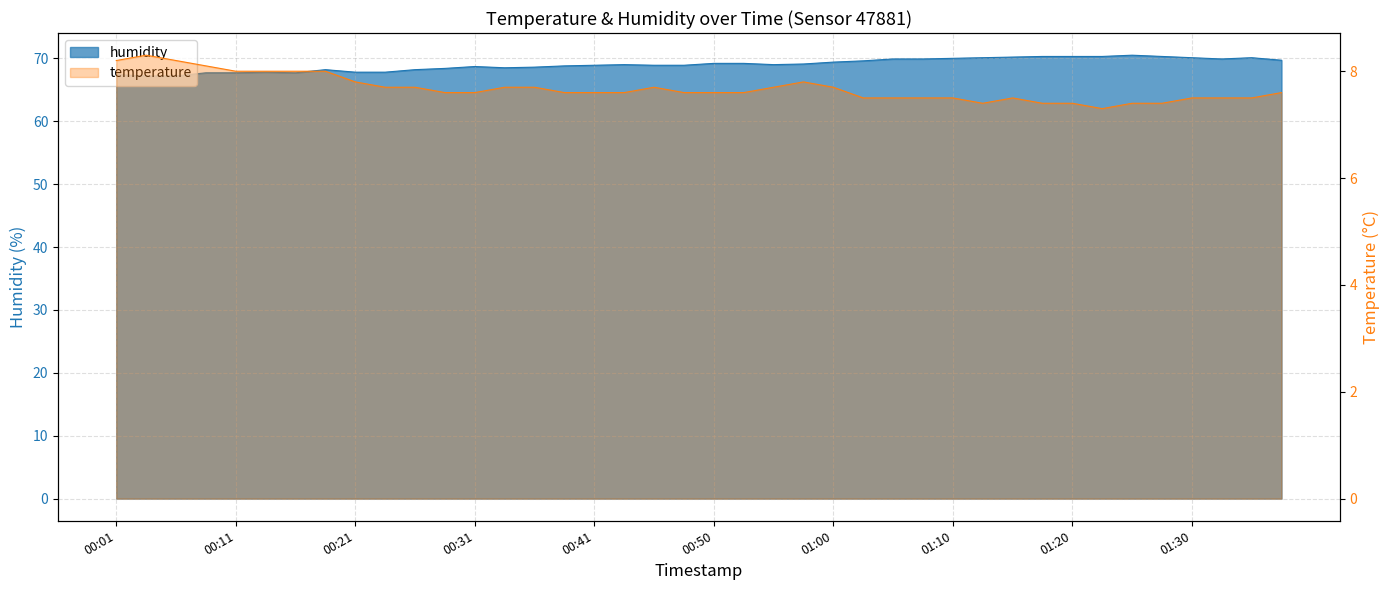

True or false: humidity and temperature intersect in this chart.

False